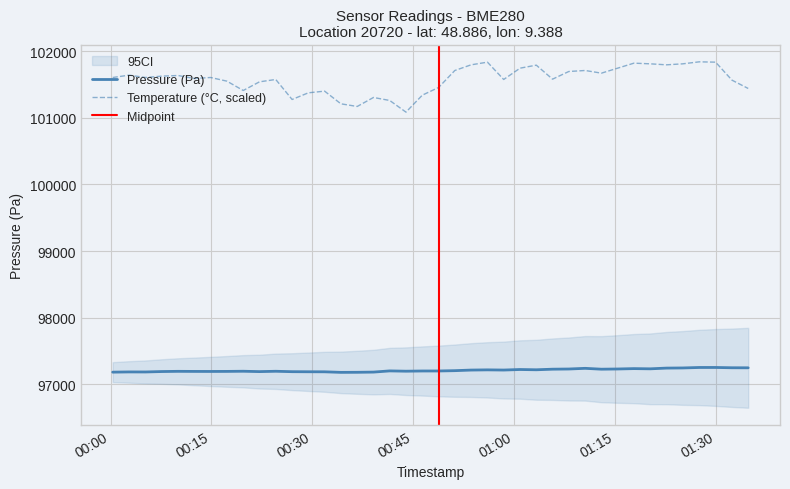

True or false: Pressure (Pa) and Temperature (°C, scaled) cross at least once.

False